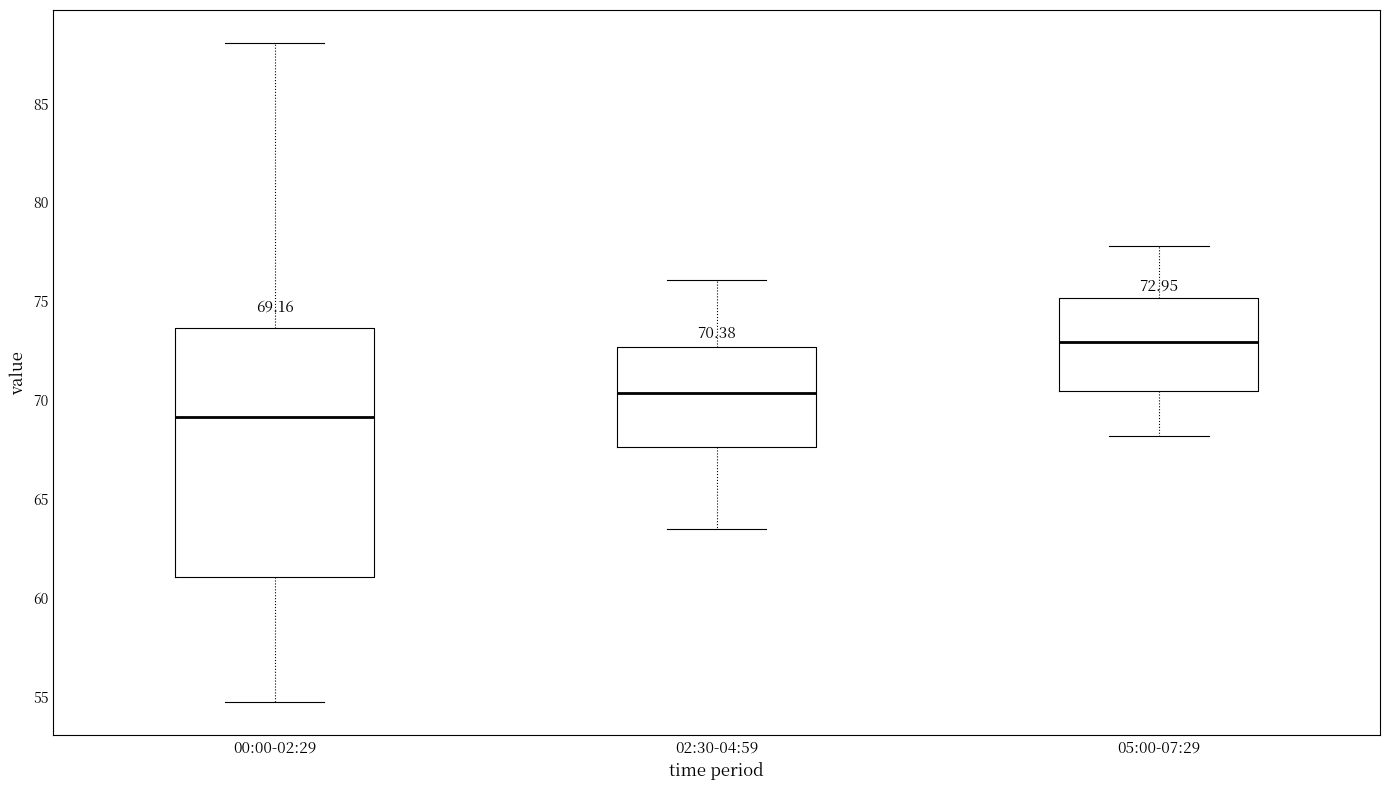

Which box's median line is the highest?

05:00-07:29